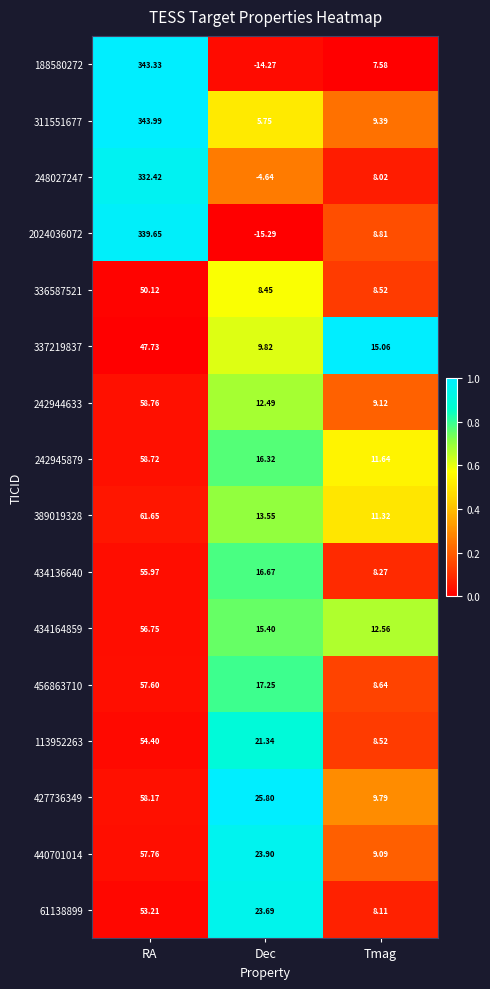

At which label does 242945879 first exceed 16?

RA